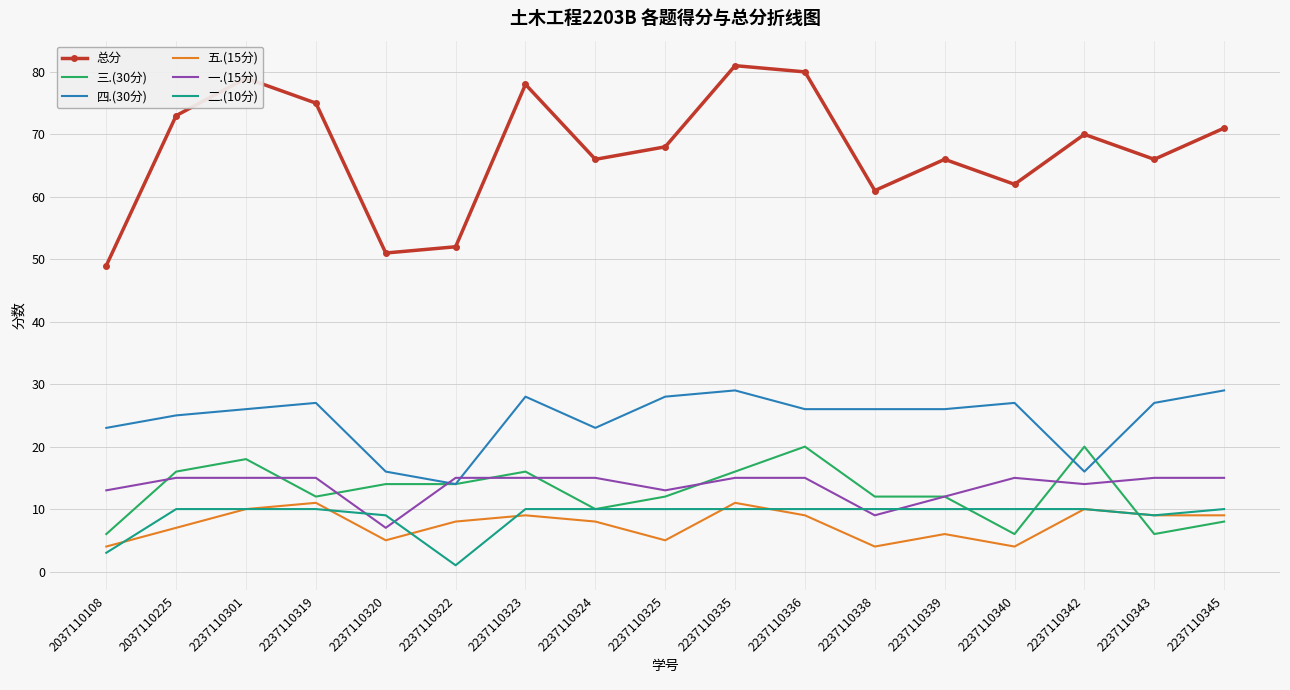

Reading left to right, what are all the values shown in this chart?

总分: 2037110108=49	2037110225=73	2237110301=79	2237110319=75	2237110320=51	2237110322=52	2237110323=78	2237110324=66	2237110325=68	2237110335=81	2237110336=80	2237110338=61	2237110339=66	2237110340=62	2237110342=70	2237110343=66	2237110345=71
三.(30分): 2037110108=6	2037110225=16	2237110301=18	2237110319=12	2237110320=14	2237110322=14	2237110323=16	2237110324=10	2237110325=12	2237110335=16	2237110336=20	2237110338=12	2237110339=12	2237110340=6	2237110342=20	2237110343=6	2237110345=8
四.(30分): 2037110108=23	2037110225=25	2237110301=26	2237110319=27	2237110320=16	2237110322=14	2237110323=28	2237110324=23	2237110325=28	2237110335=29	2237110336=26	2237110338=26	2237110339=26	2237110340=27	2237110342=16	2237110343=27	2237110345=29
五.(15分): 2037110108=4	2037110225=7	2237110301=10	2237110319=11	2237110320=5	2237110322=8	2237110323=9	2237110324=8	2237110325=5	2237110335=11	2237110336=9	2237110338=4	2237110339=6	2237110340=4	2237110342=10	2237110343=9	2237110345=9
一.(15分): 2037110108=13	2037110225=15	2237110301=15	2237110319=15	2237110320=7	2237110322=15	2237110323=15	2237110324=15	2237110325=13	2237110335=15	2237110336=15	2237110338=9	2237110339=12	2237110340=15	2237110342=14	2237110343=15	2237110345=15
二.(10分): 2037110108=3	2037110225=10	2237110301=10	2237110319=10	2237110320=9	2237110322=1	2237110323=10	2237110324=10	2237110325=10	2237110335=10	2237110336=10	2237110338=10	2237110339=10	2237110340=10	2237110342=10	2237110343=9	2237110345=10